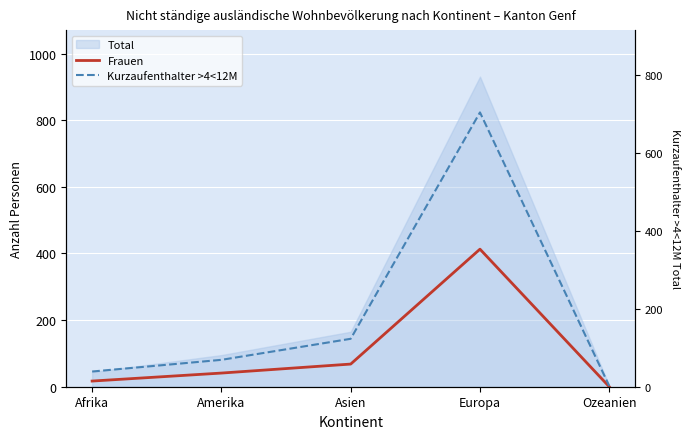

What is the average value of the Kurzaufenthalter >4<12M series?

187